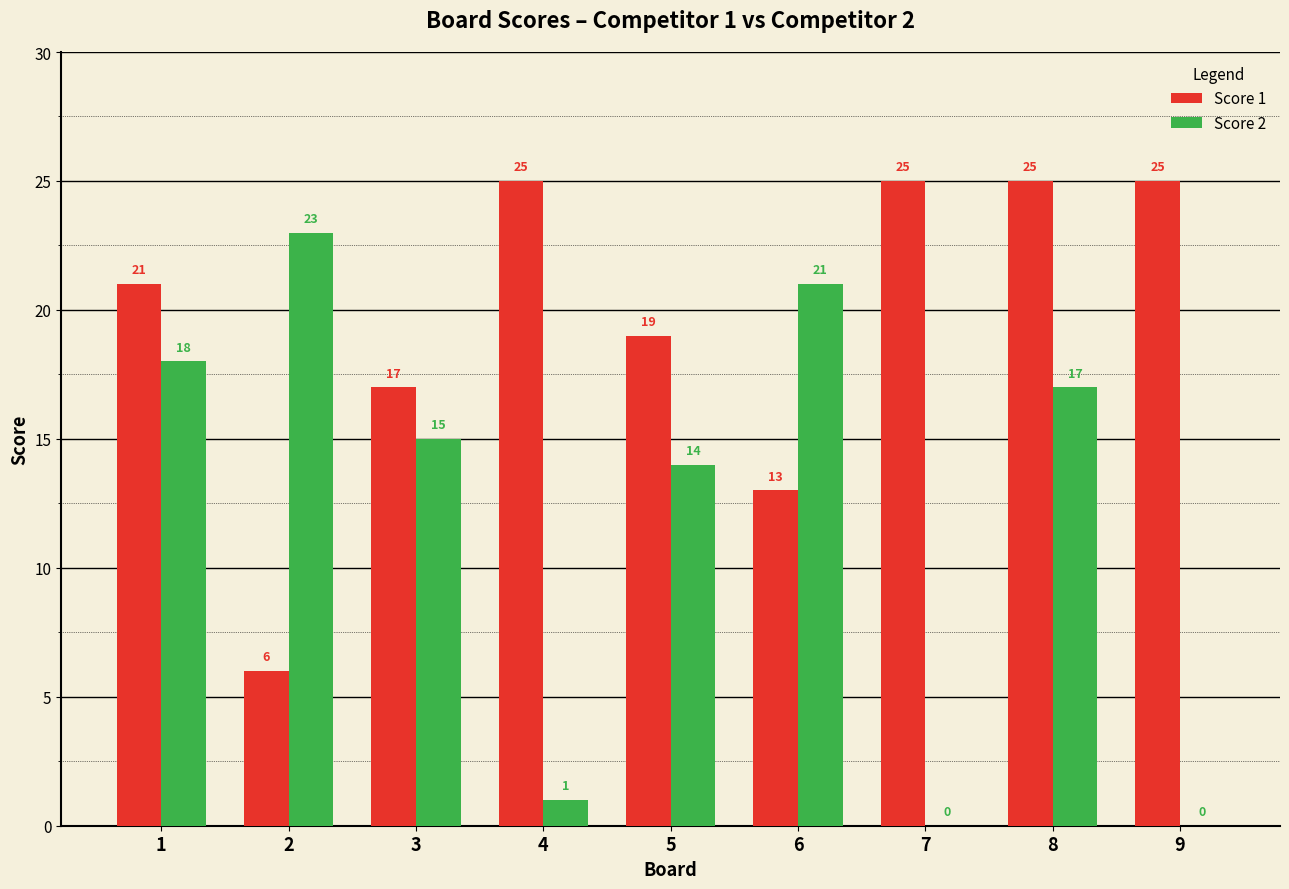

What is the highest value of the Score 1 series?

25